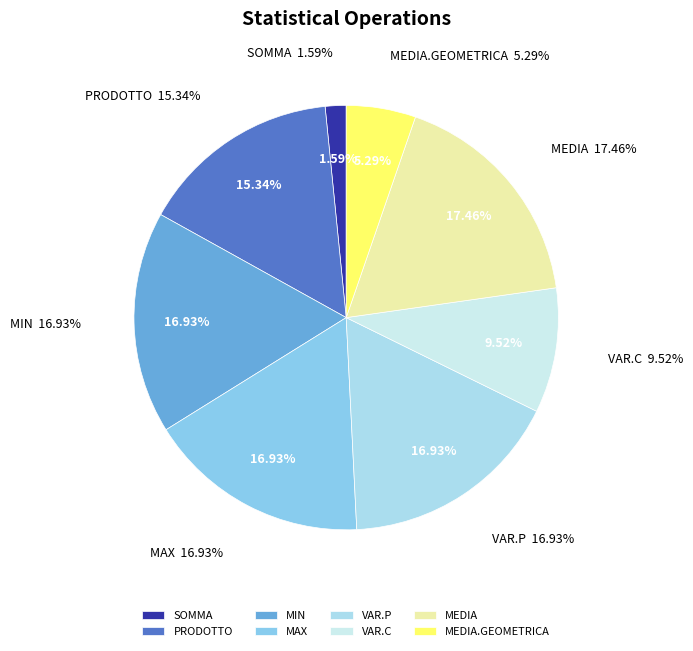

Which category has the smallest portion of the pie?

SOMMA